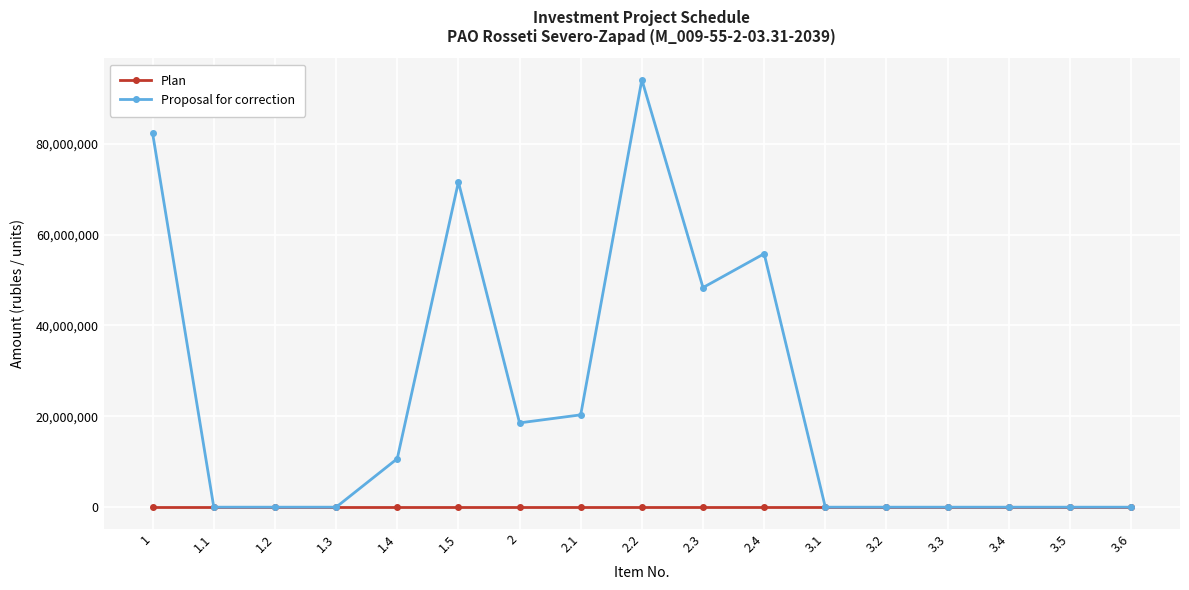

Rank the series by their average value, from highest to lowest.

Proposal for correction, Plan